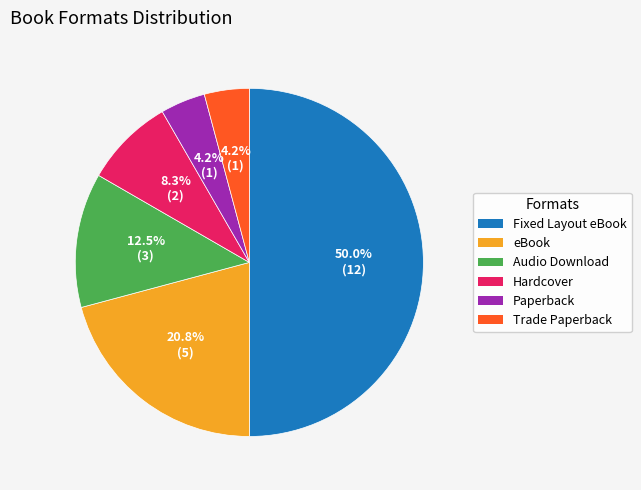

What is the largest slice in the pie chart?

Fixed Layout eBook